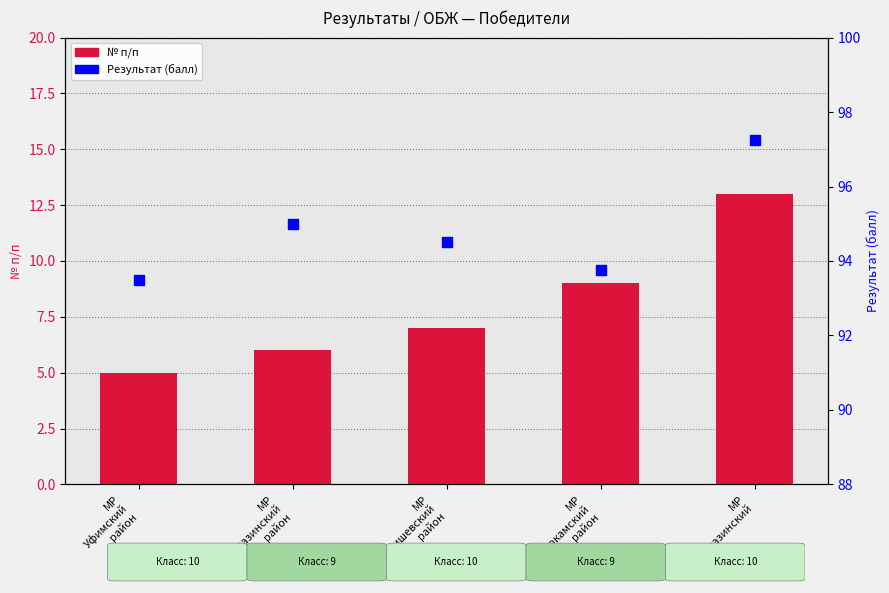

What are all the series names shown in the legend?

№ п/п, Результат (балл)